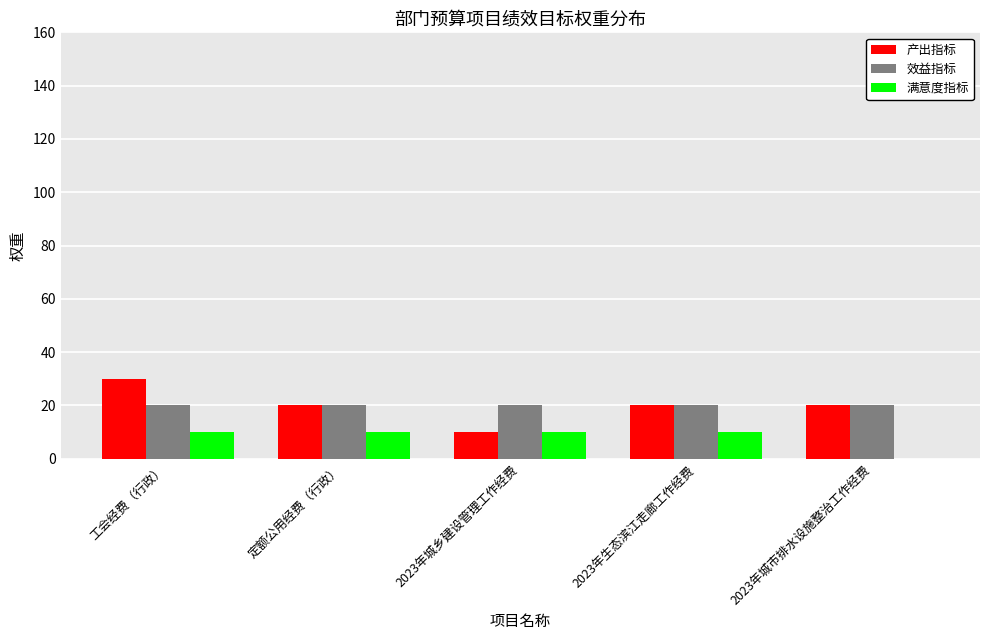

What is the sum of the 效益指标 values at 2023年城乡建设管理工作经费 and 2023年生态滨江走廊工作经费?

40